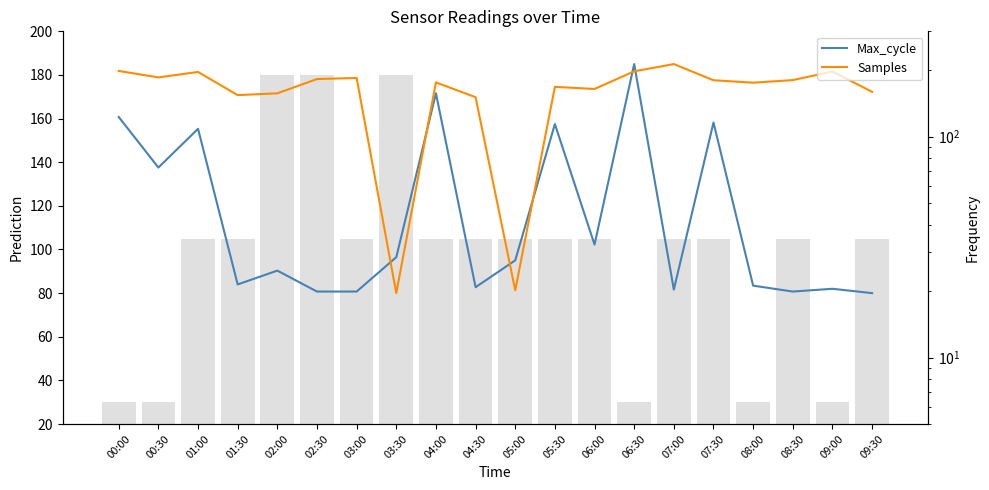

What is the minimum value for Samples?

80.0